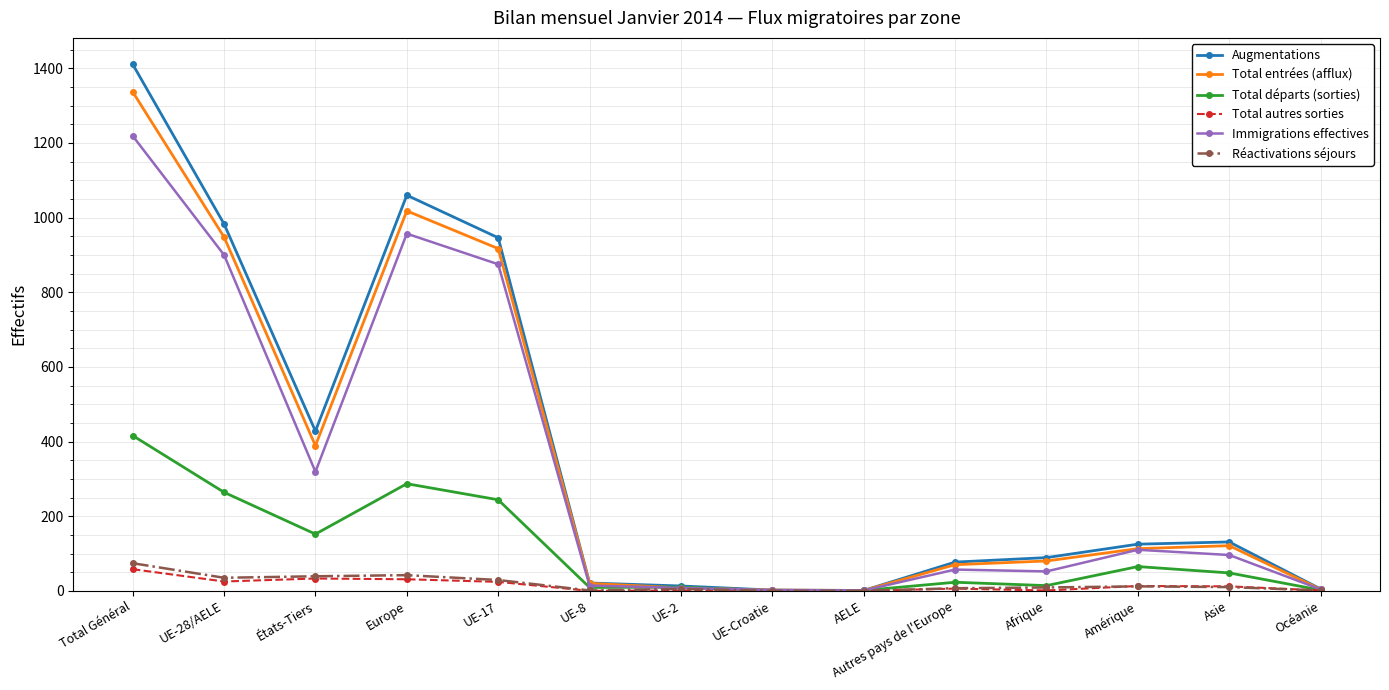

Is it true that Total départs (sorties) equals 48 at Asie?

True